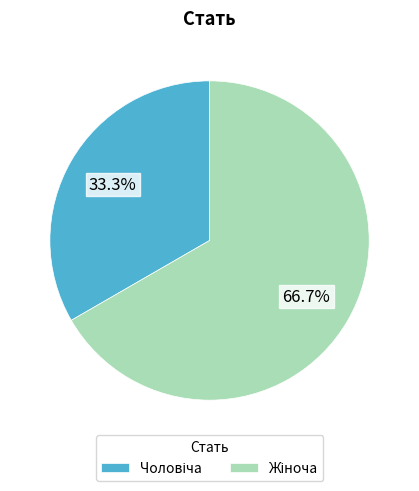

Is there any slice that represents more than half of the pie?

Yes